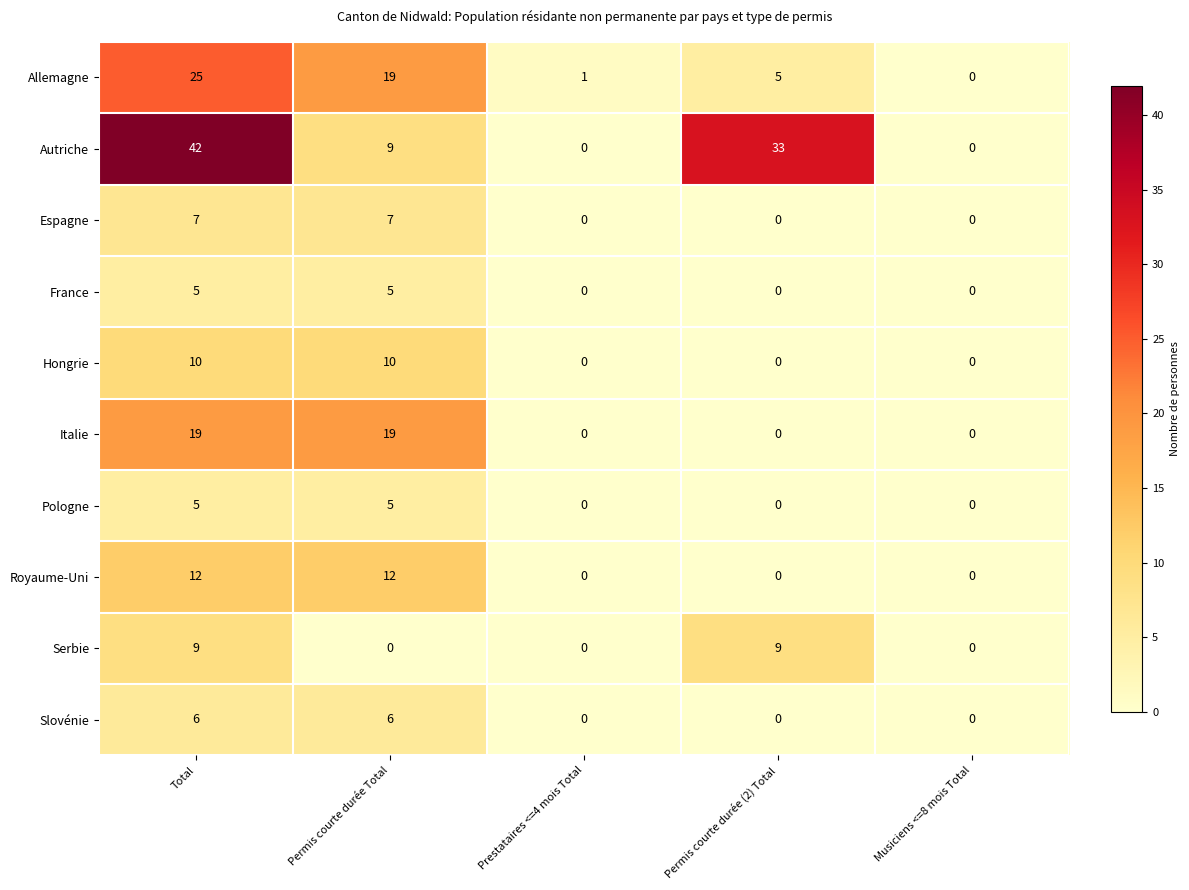

What is the maximum value shown in the chart?

42